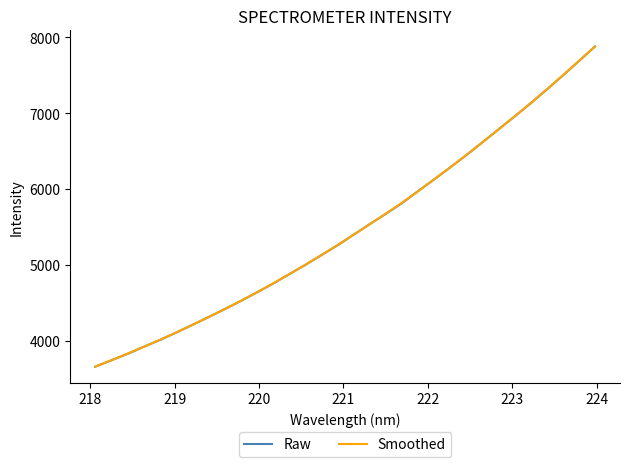

What is the lowest value of the Smoothed series?

3657.0